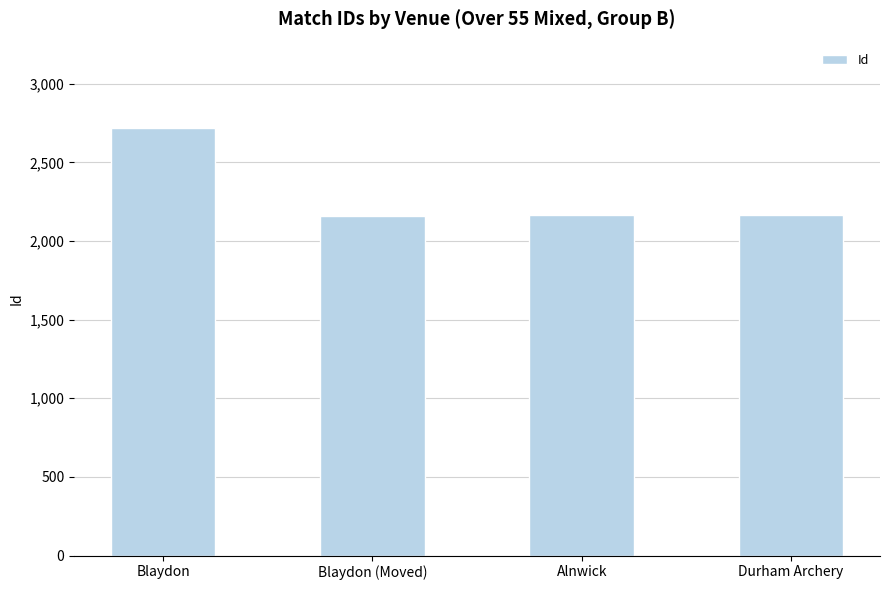

What is the ratio of the value at Blaydon to the value at Alnwick?

1.3